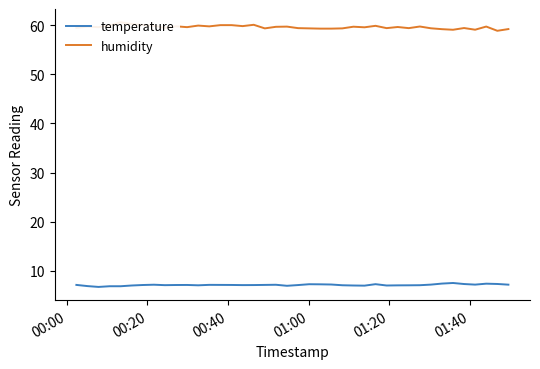

How many series are shown in this chart?

2